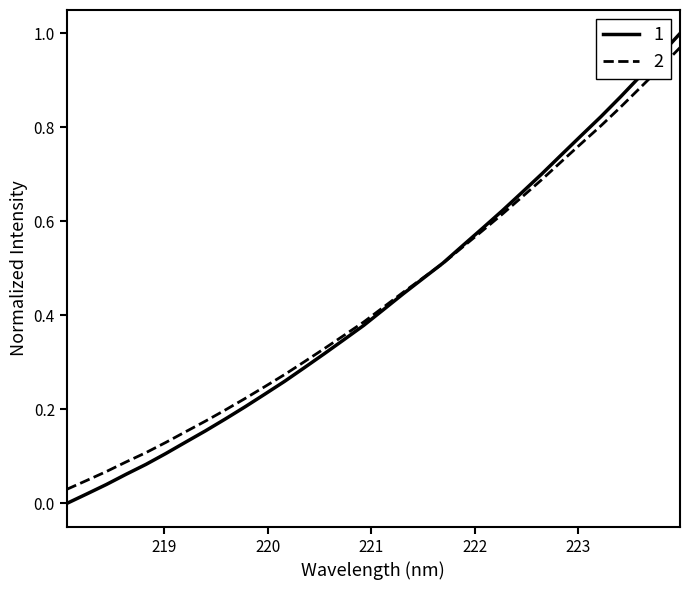

Is this an area chart (filled region under the line)?

No